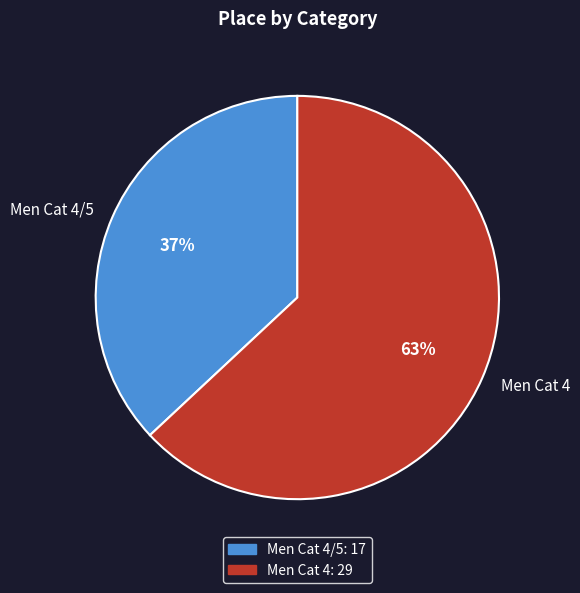

Is it true that Men Cat 4 is 56% of the pie?

False